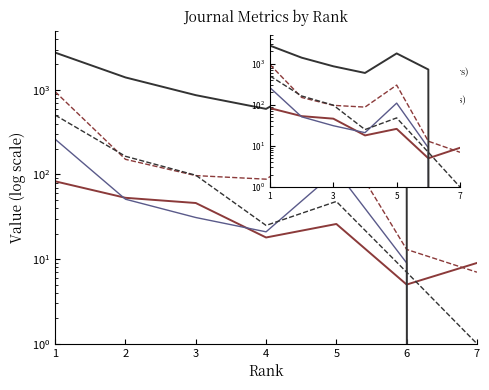

Where is Total Refs. nearest to the value 1378?

2